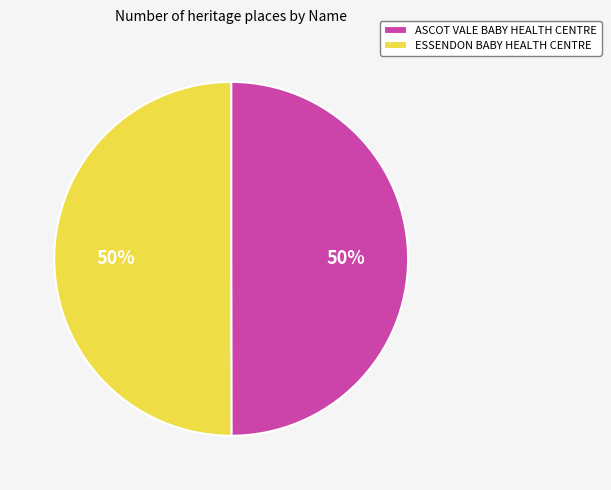

The ASCOT VALE BABY HEALTH CENTRE slice represents 64% of the pie. True or false?

False